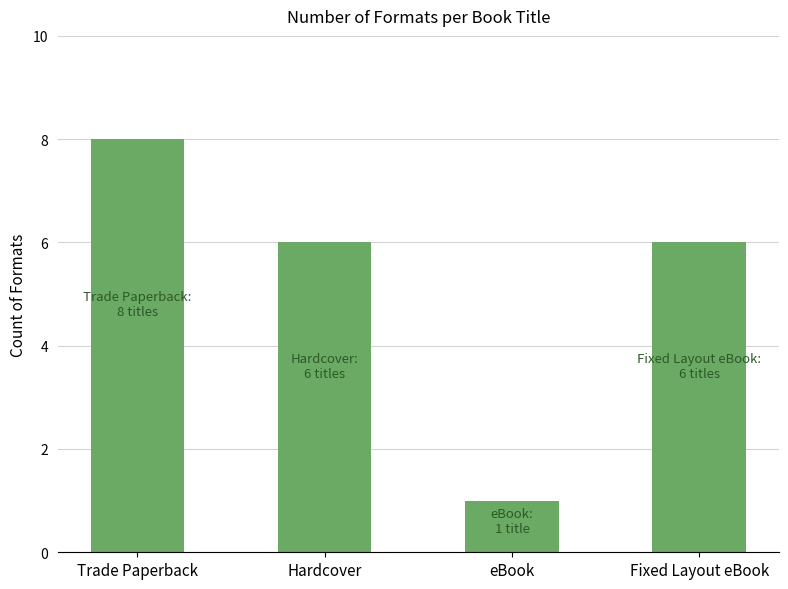

The chart shows a value of 6 at Hardcover. True or false?

True